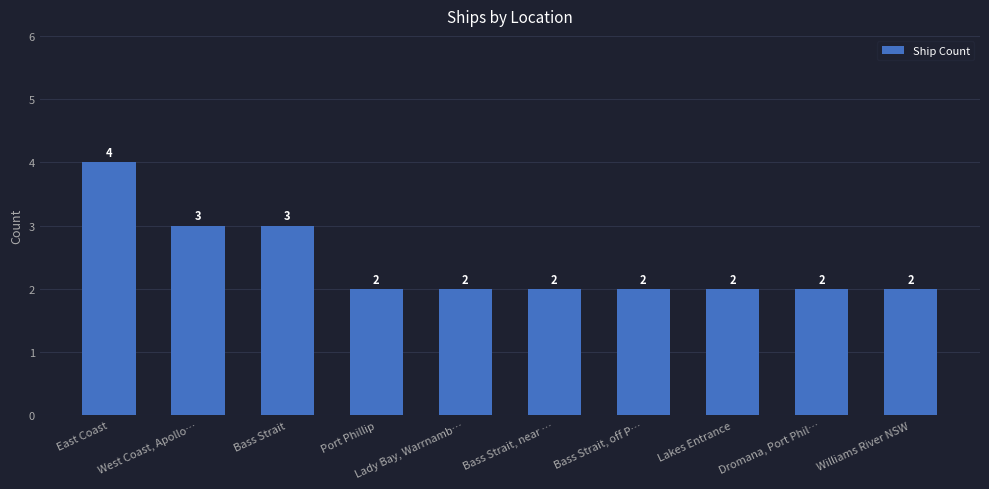

At which category does the chart reach its peak across all series?

East Coast